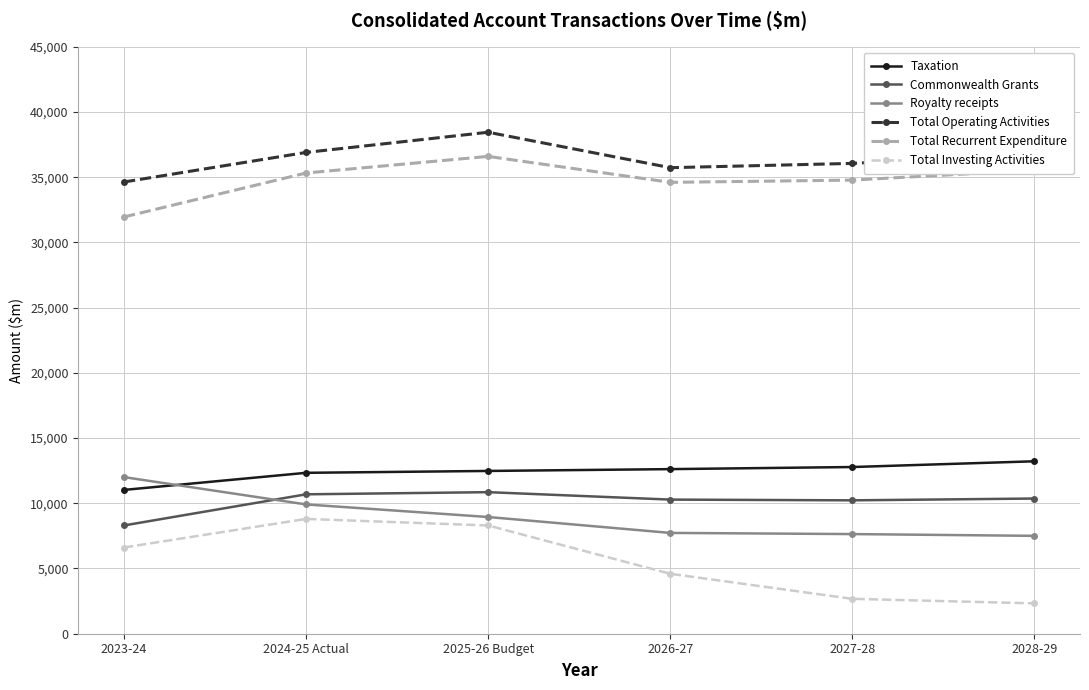

How many interior local valleys does the Total Recurrent Expenditure series have?

1